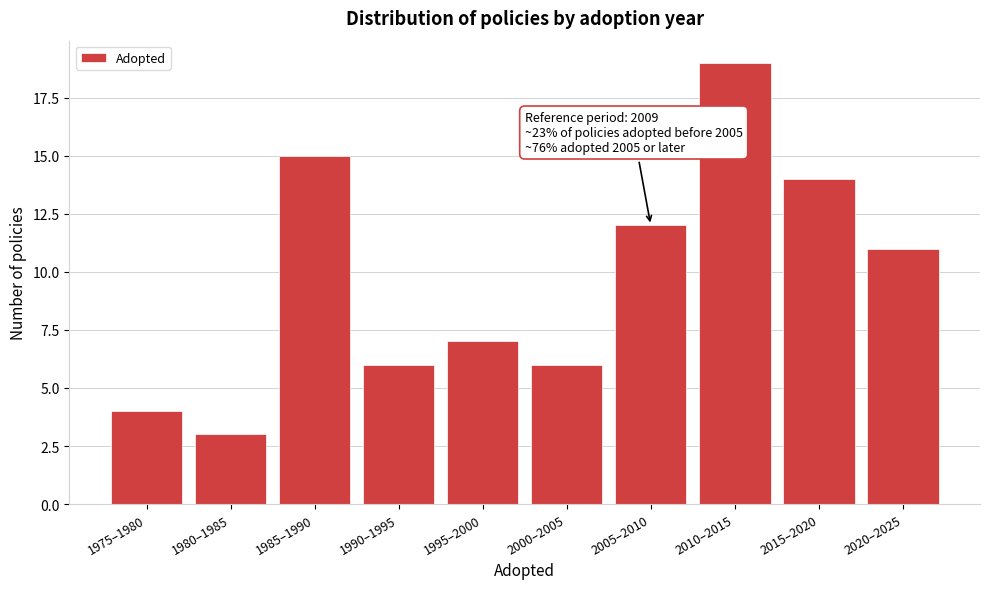

Reading right to left, what are all the values shown in this chart?

11	14	19	12	6	7	6	15	3	4